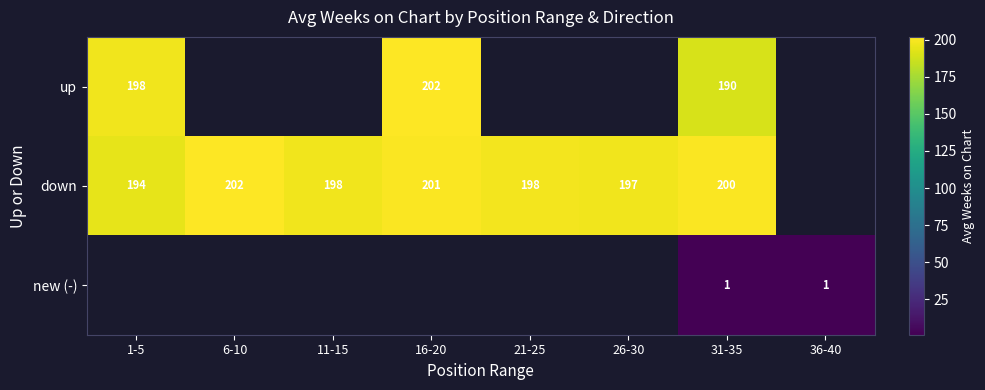

What is the difference between the down values at 1-5 and 31-35?

6.0